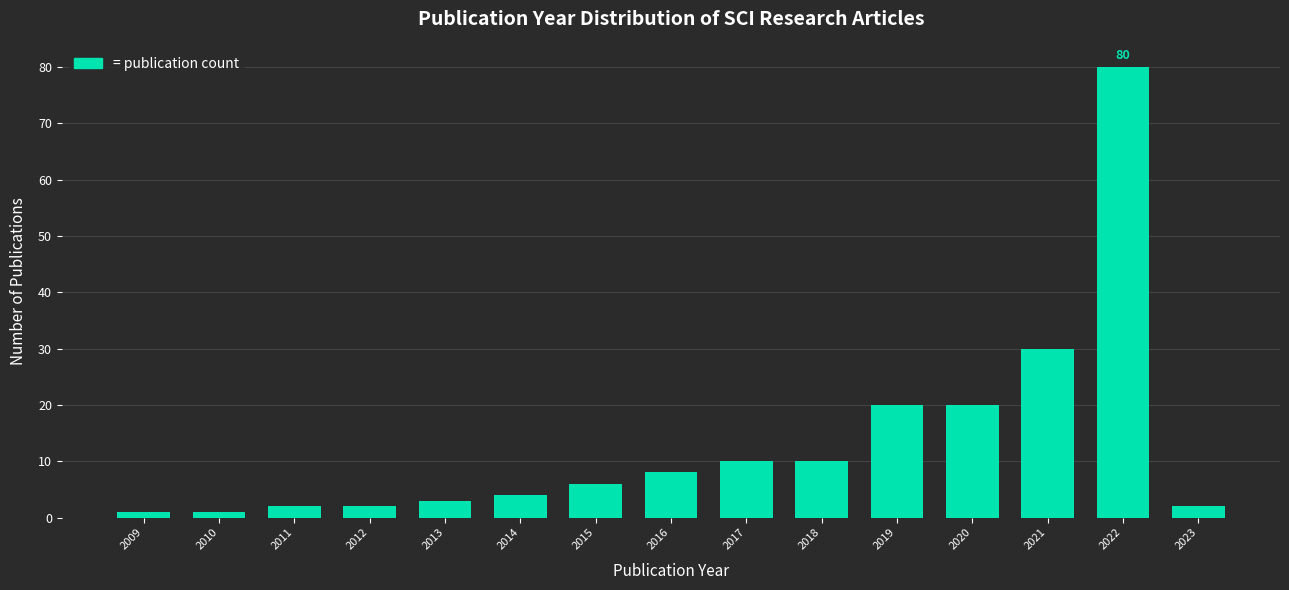

Reading left to right, transcribe all the data shown in this chart.

1	1	2	2	3	4	6	8	10	10	20	20	30	80	2